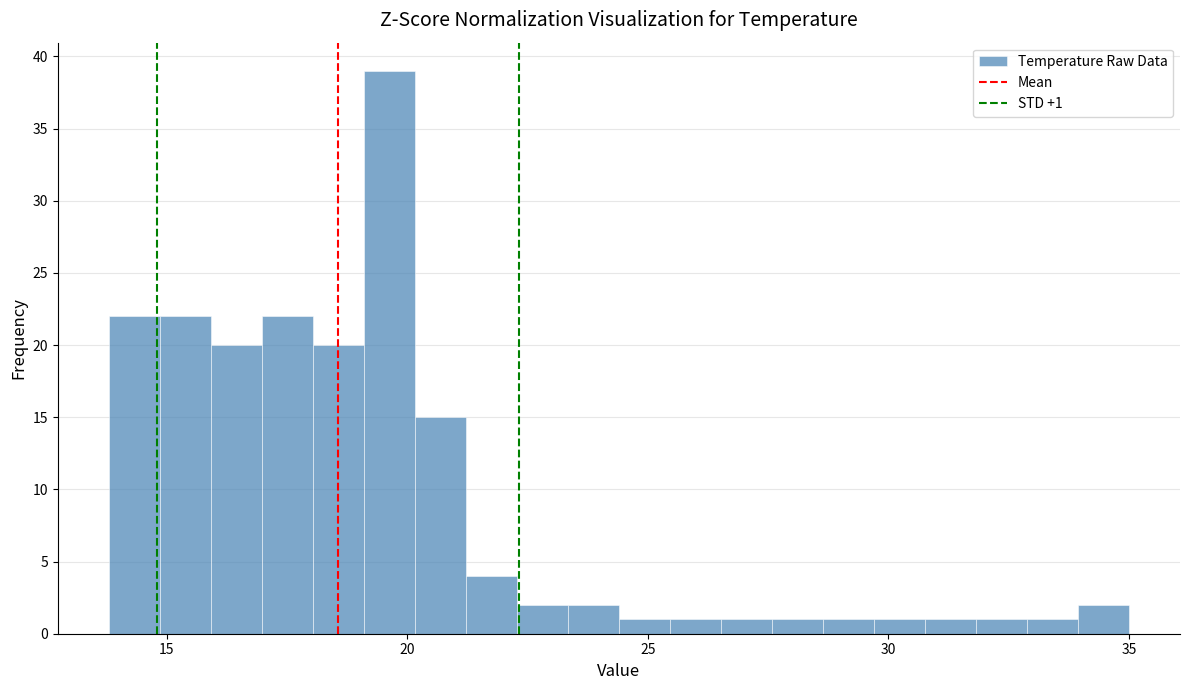

Read against the x-axis, roughly where is the centre of the tallest bar?

19.5